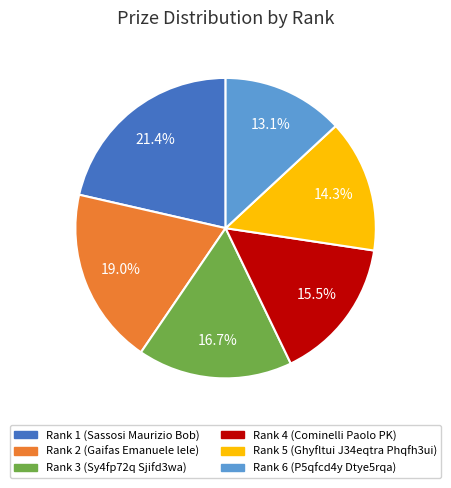

Is there any slice that represents more than half of the pie?

No